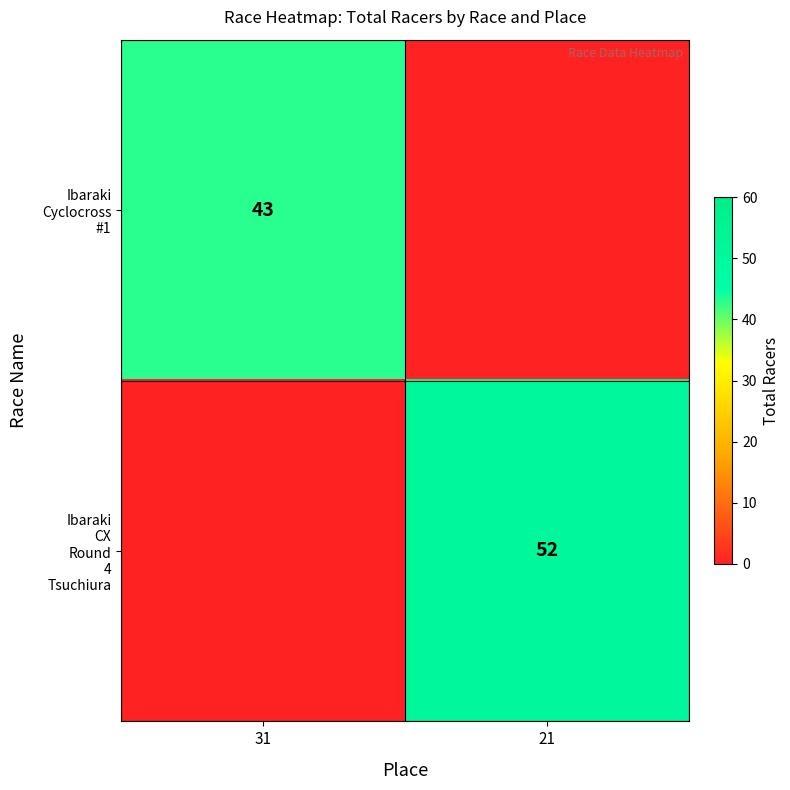

Is the value of Ibaraki Cyclocross #1 at 31 greater than the value of Ibaraki CX Round 4 Tsuchiura at 21?

No